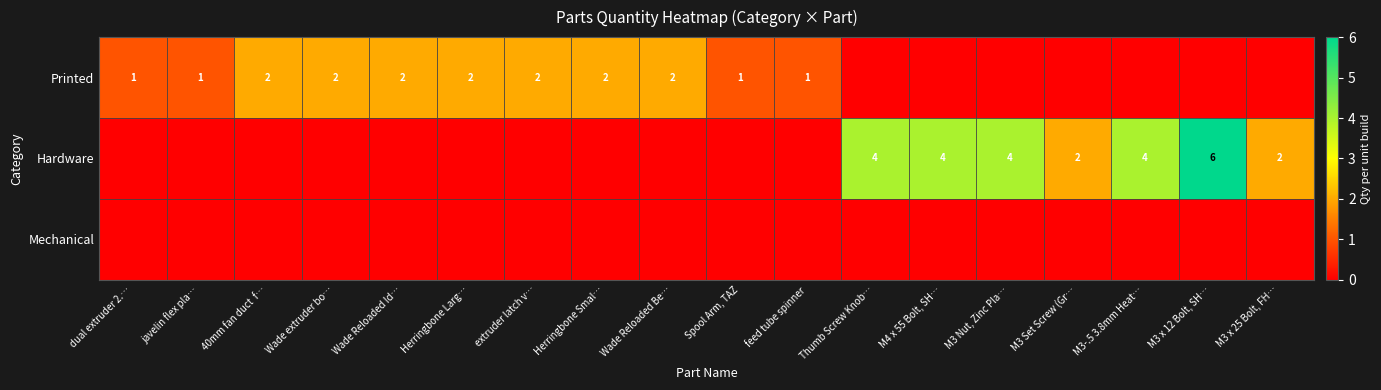

At M3 x 12 Bolt, SH…, list the series in order from smallest to largest.

row_0, row_2, row_1